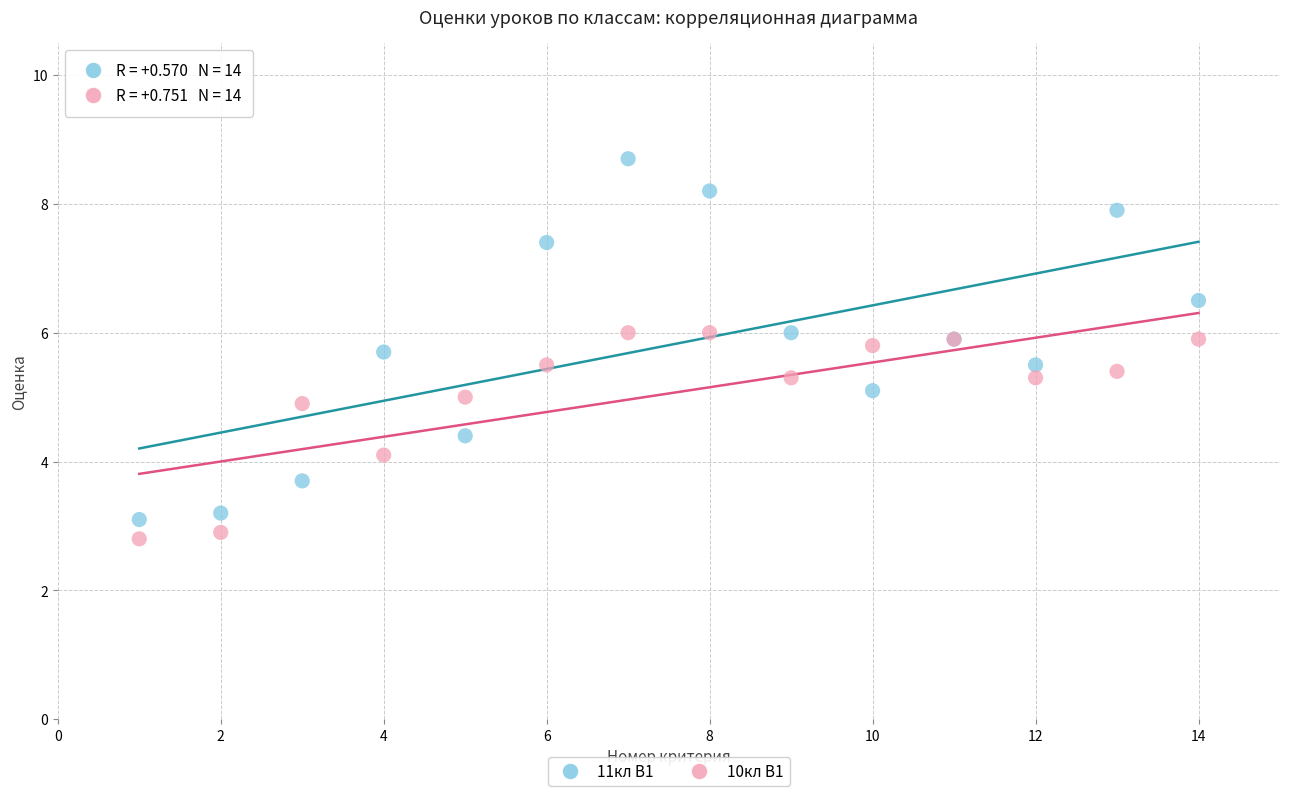

Which series has the largest Y range (max minus min)?

11кл В1